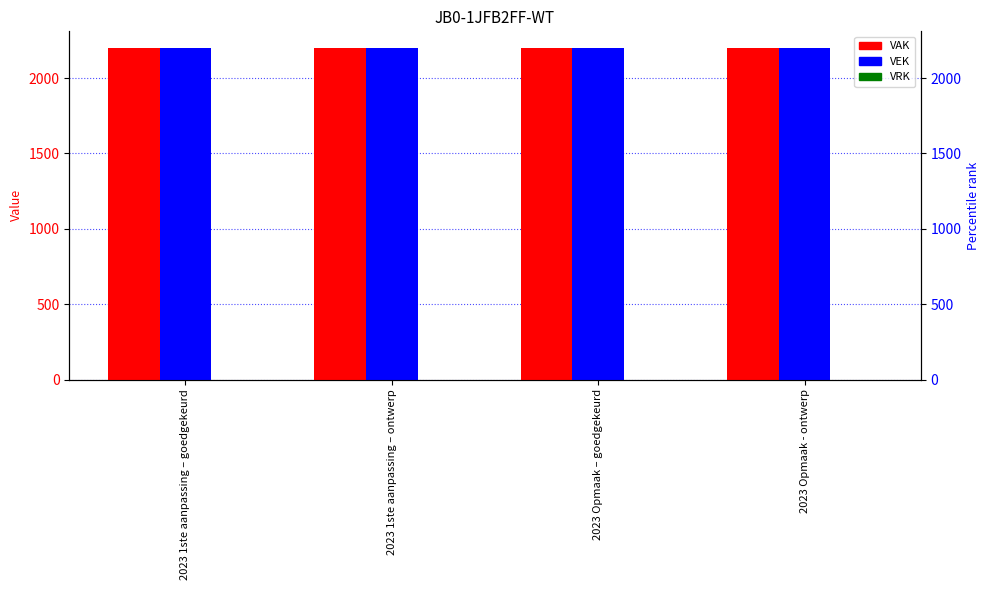

Which category has the highest value in the VRK series?

2023 1ste aanpassing – goedgekeurd